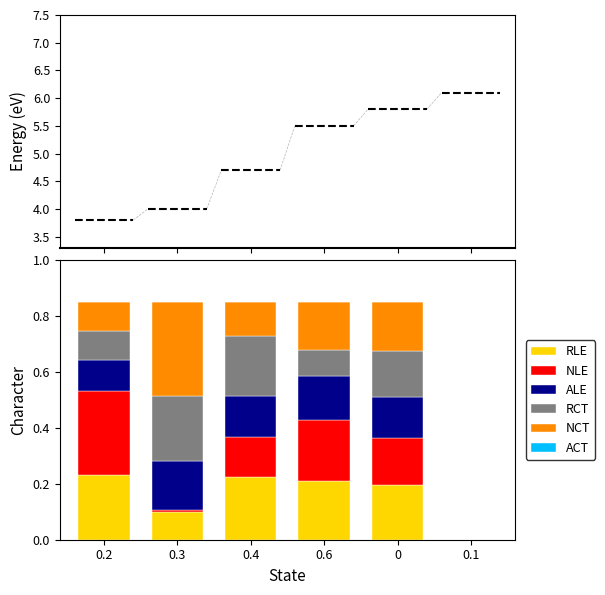

The RLE series shows 0.2 at 0.6. True or false?

True